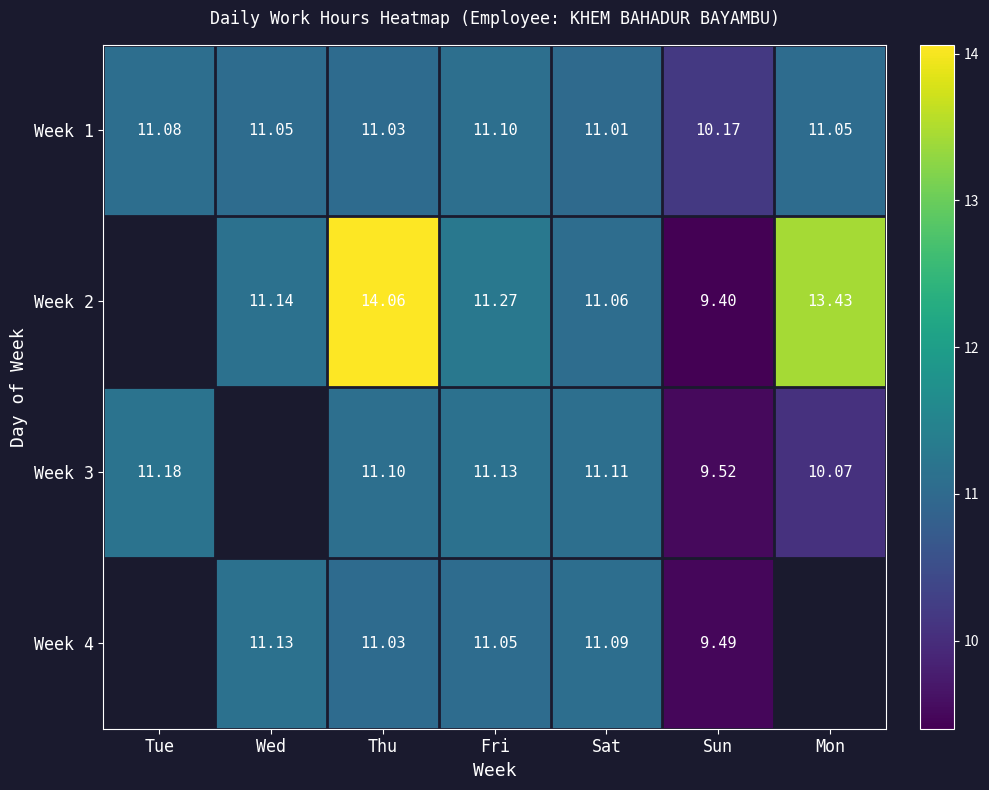

At how many categories does at least one series exceed 10?

7